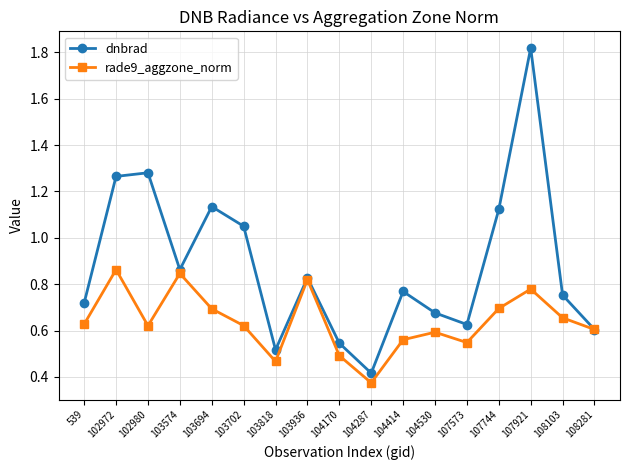

Which series has the largest range (max minus min)?

dnbrad